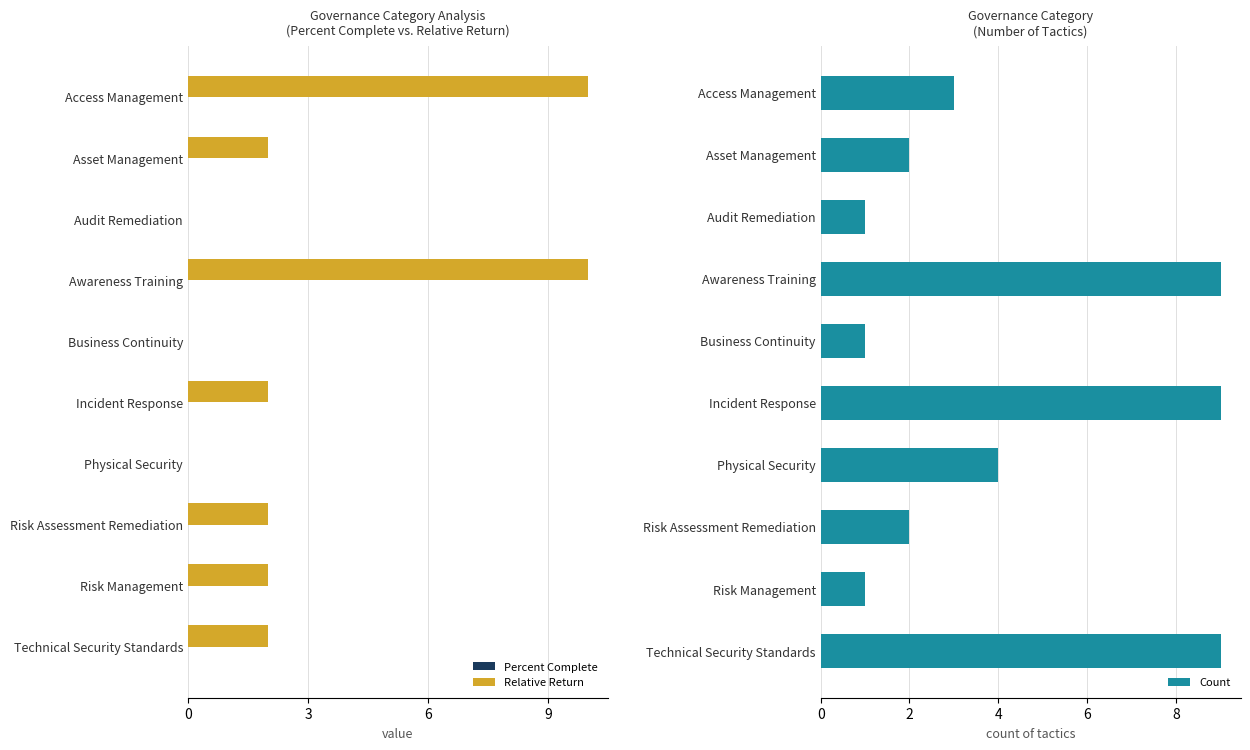

What is the value of the Count bar at the 4th from the left?

9.0